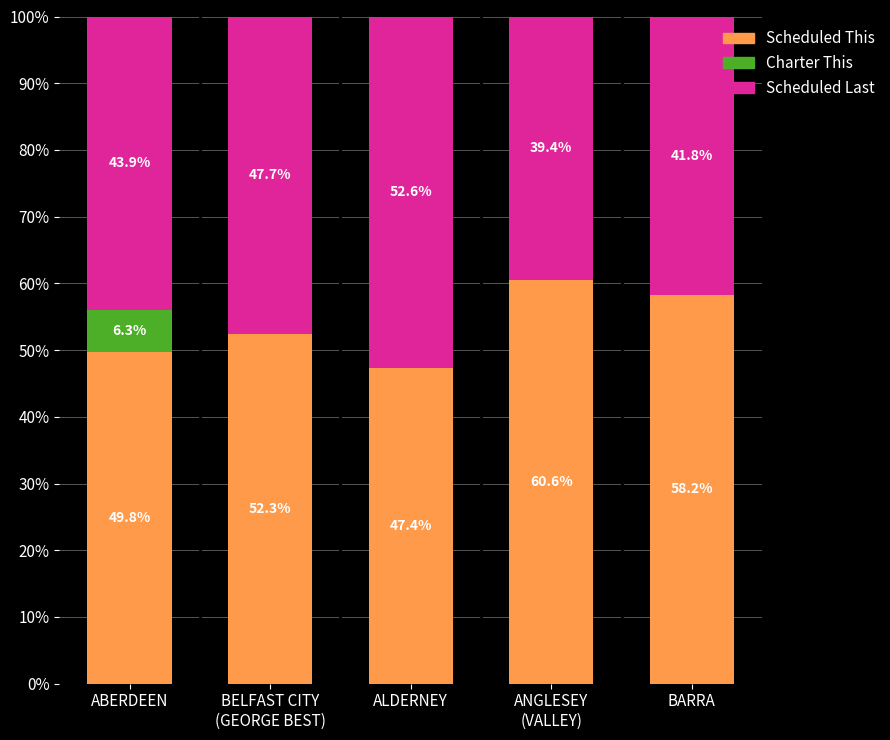

What are all the series names shown in the legend?

Scheduled This, Charter This, Scheduled Last